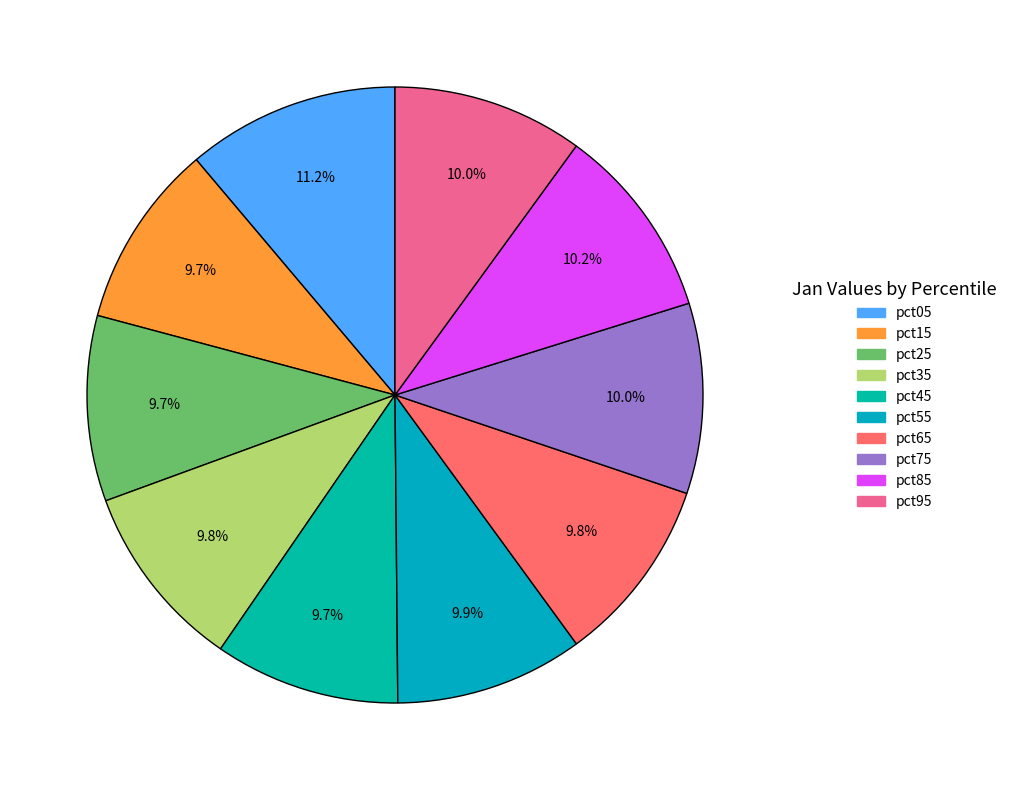

To the nearest percent, what is the difference between the largest and smallest slice percentages?

1%